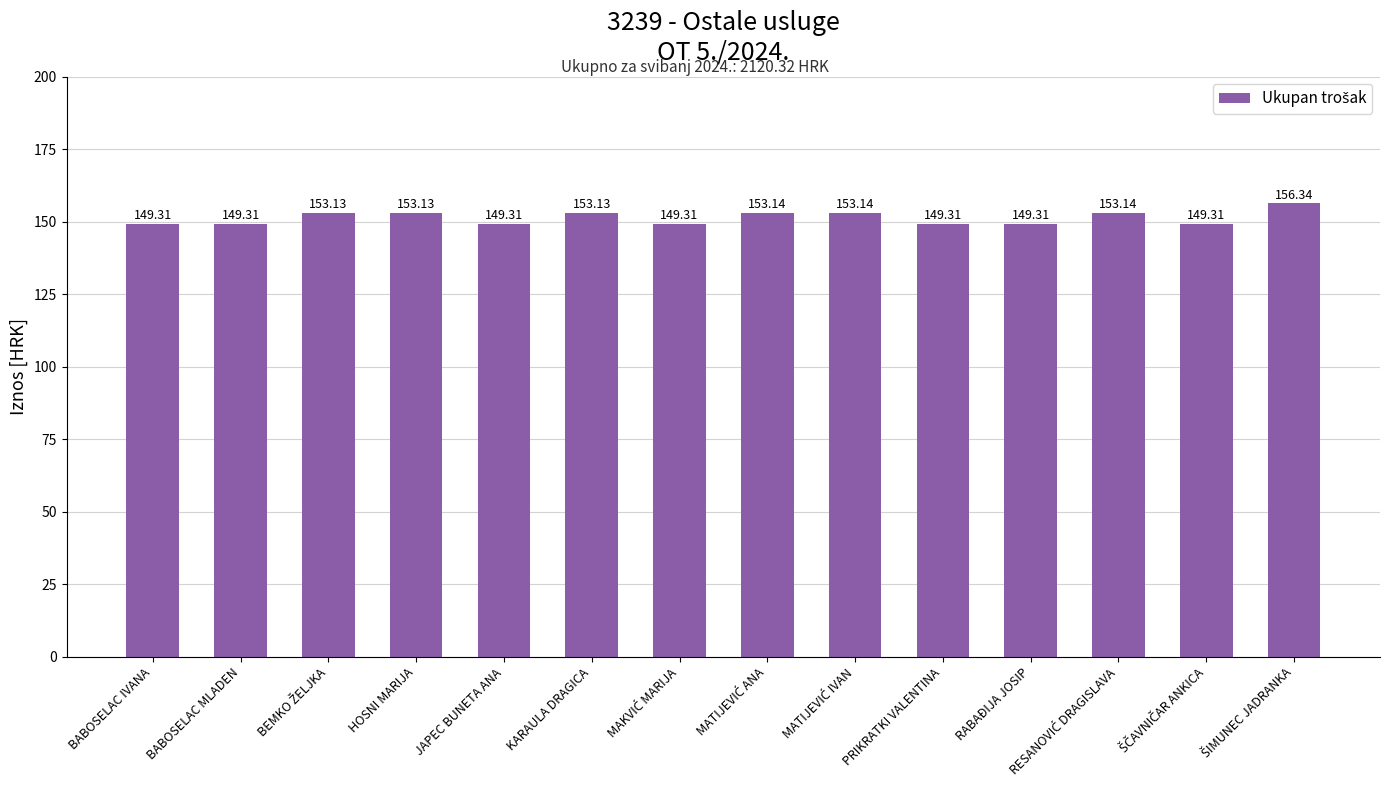

What is the label of the 2nd bar from the left?

BABOSELAC MLADEN